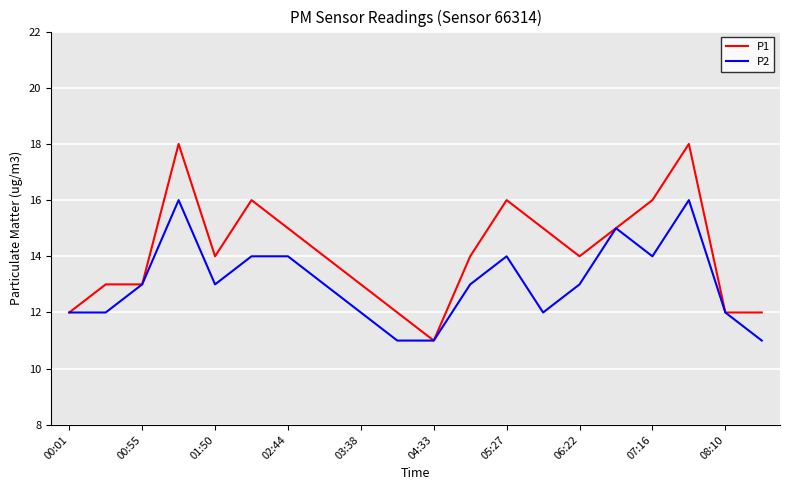

What is the minimum value shown in the chart?

11